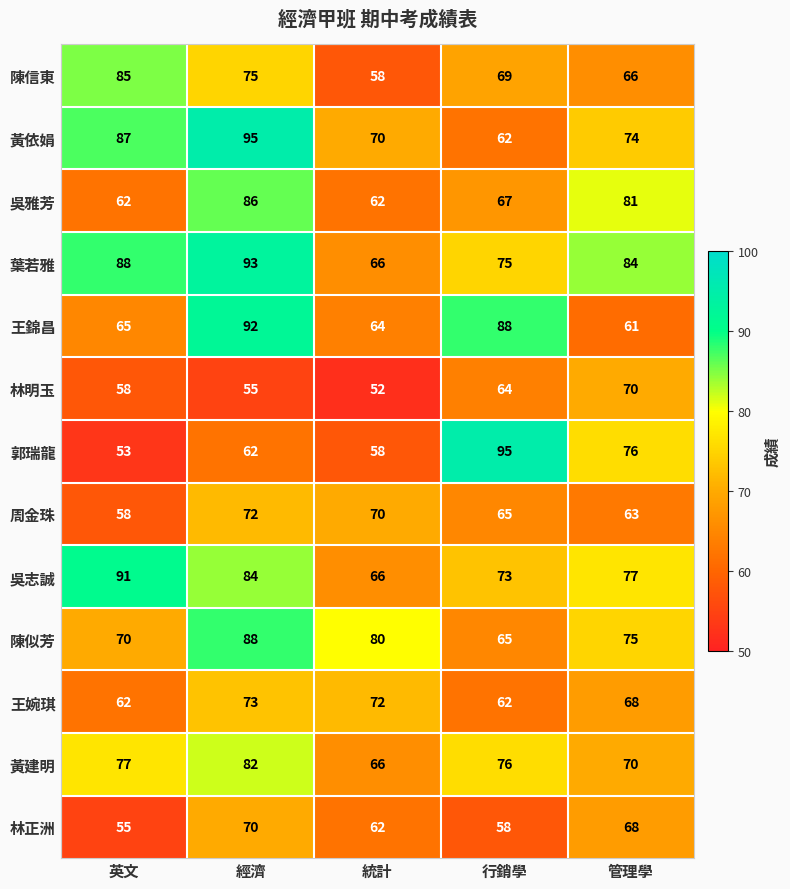

What is the total value across all series at 行銷學?

919